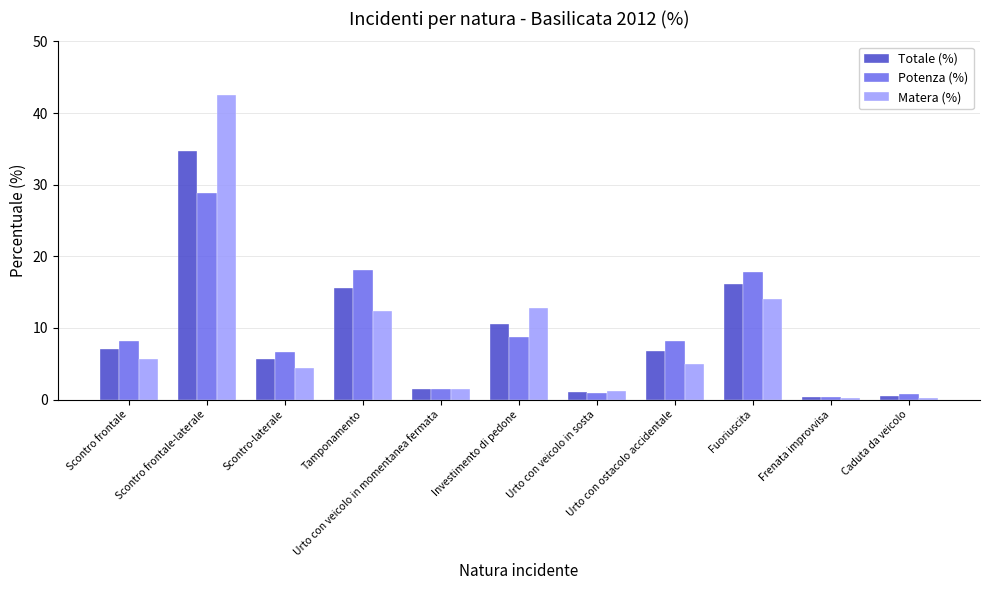

List the series in order of their peak value, highest first.

Matera (%), Totale (%), Potenza (%)